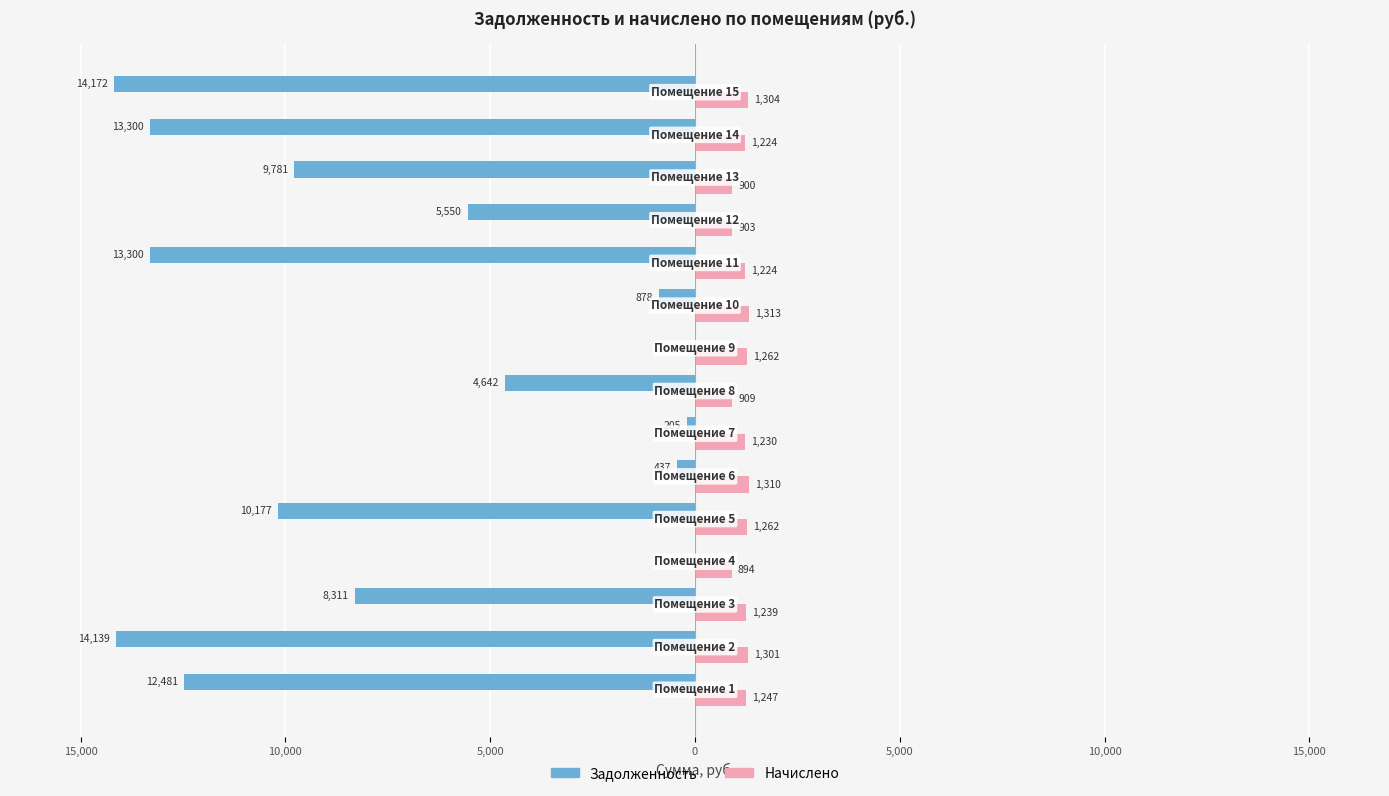

What are all the series names shown in the legend?

Задолженность, Начислено